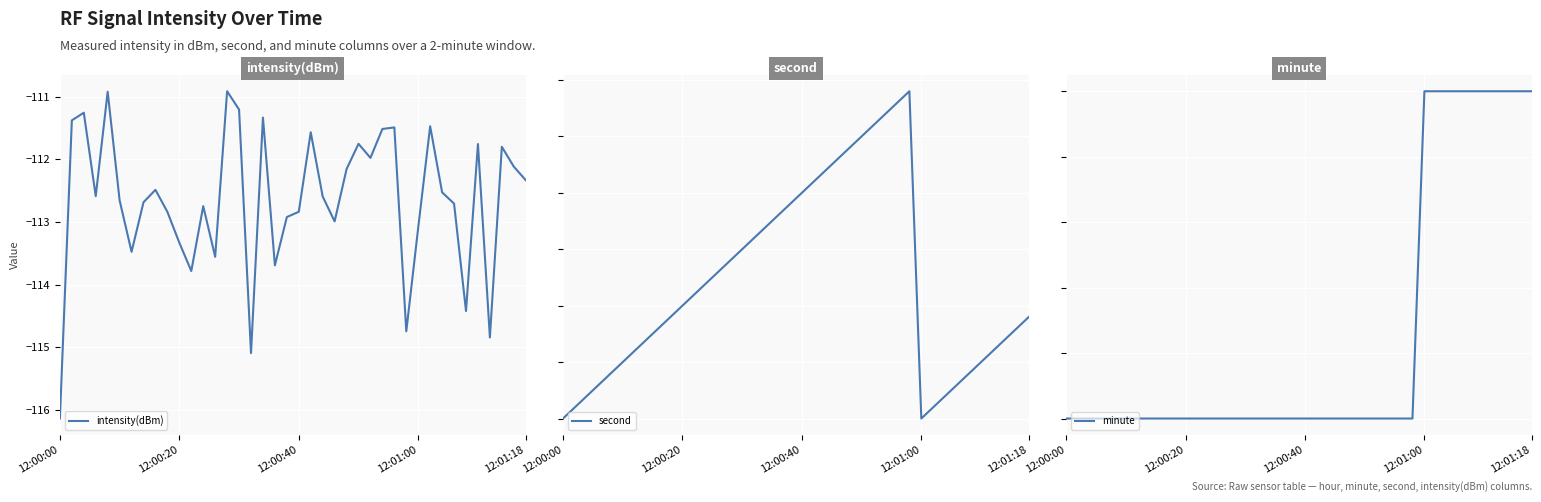

Which has a higher value, 25 or 22?

25